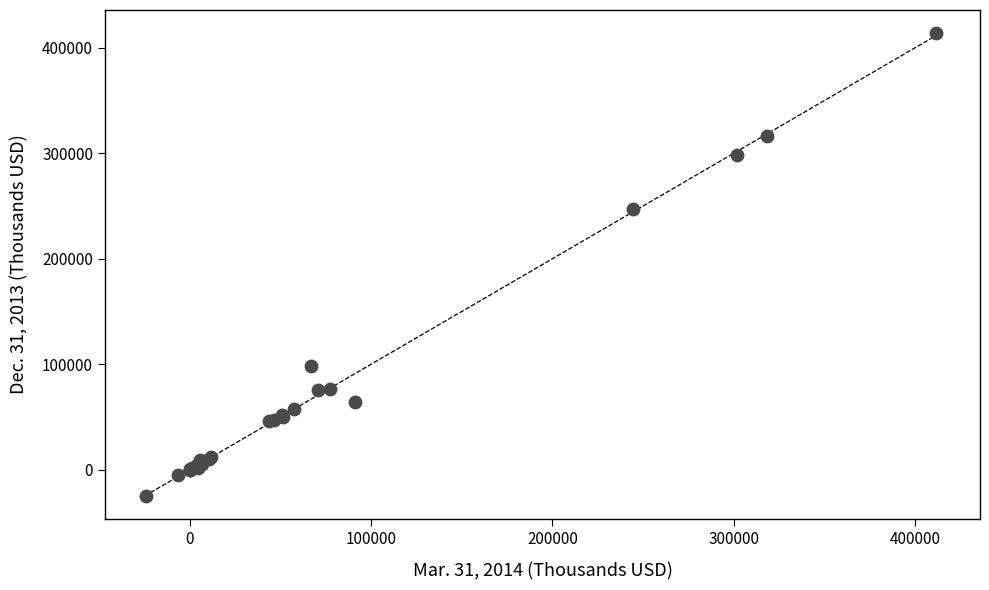

What Y value in the scatter plot is closest to 194461?

247367